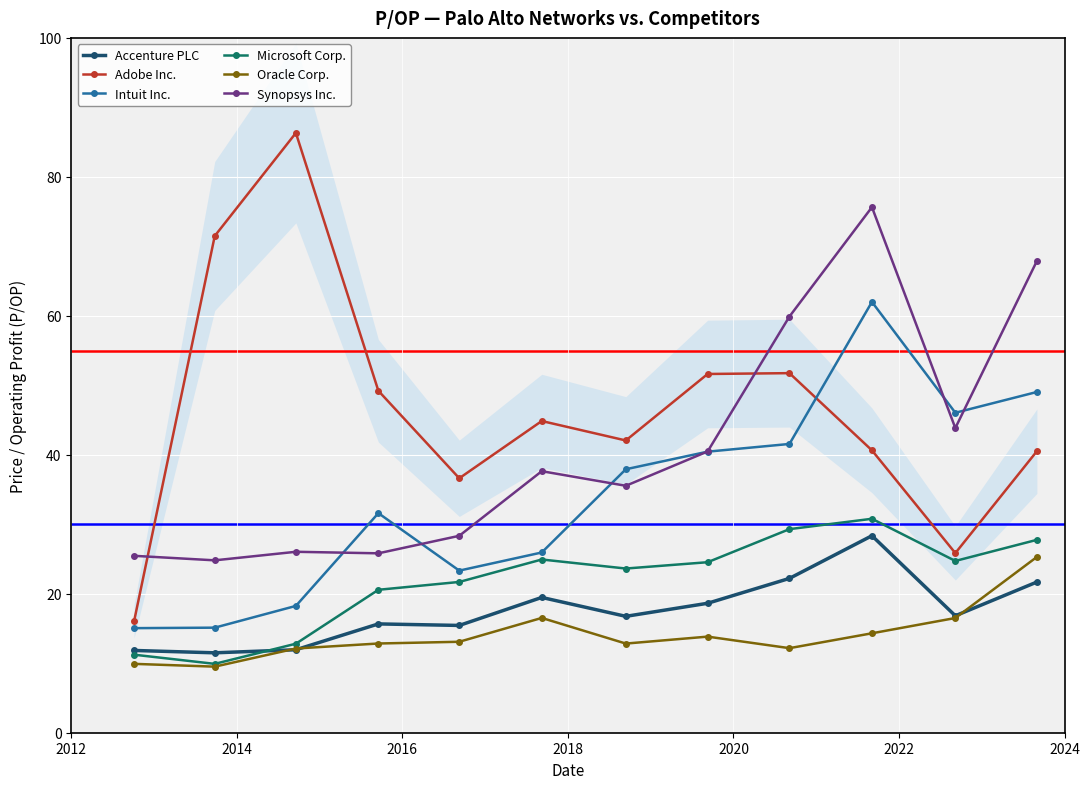

What is the minimum value shown in the chart?

9.5